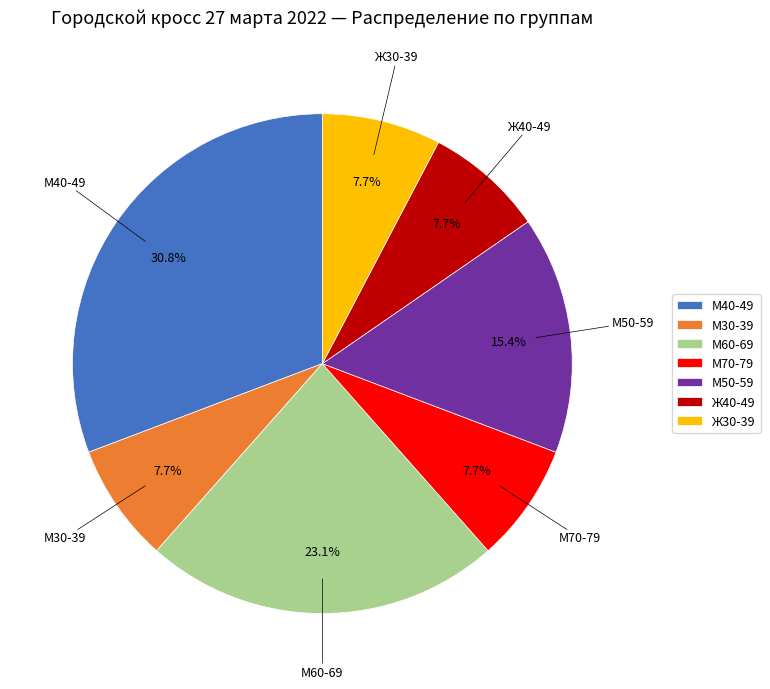

Do Ж30-39 and Ж40-49 together represent more than half of the pie?

No